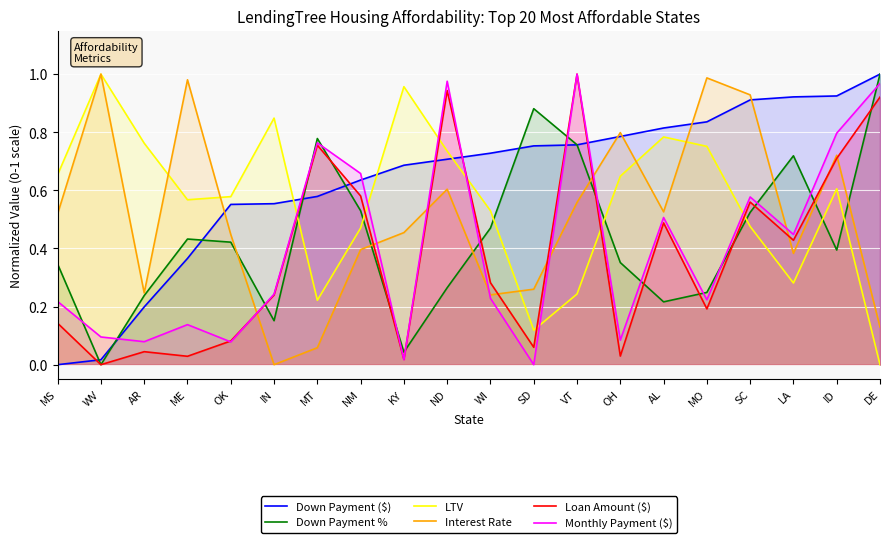

What is the label of the 13th point from the right?

NM